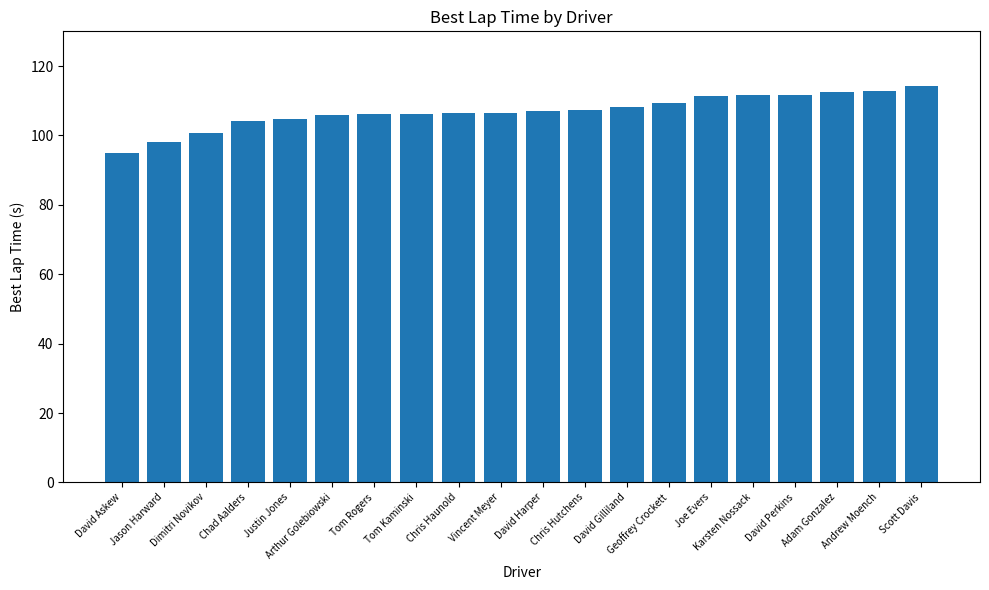

Are the bars horizontal?

No